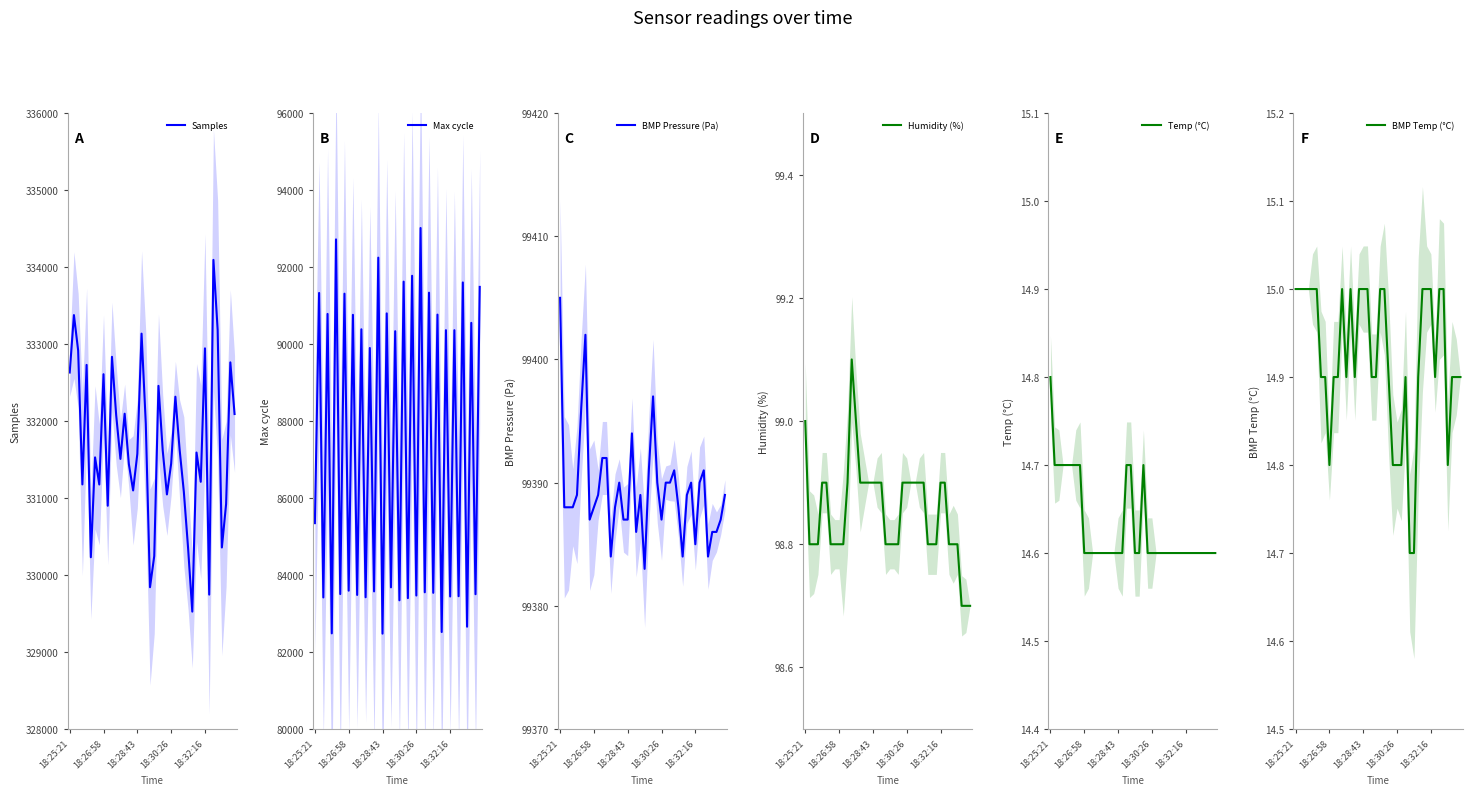

True or false: Max cycle has more than 1 interior local peaks.

True